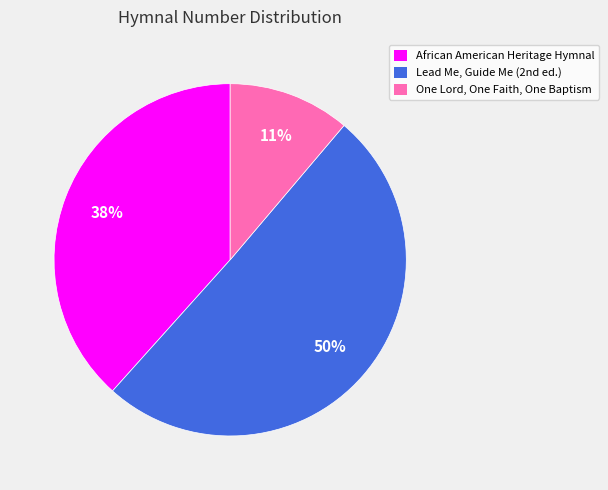

Does any single category account for the majority?

Yes